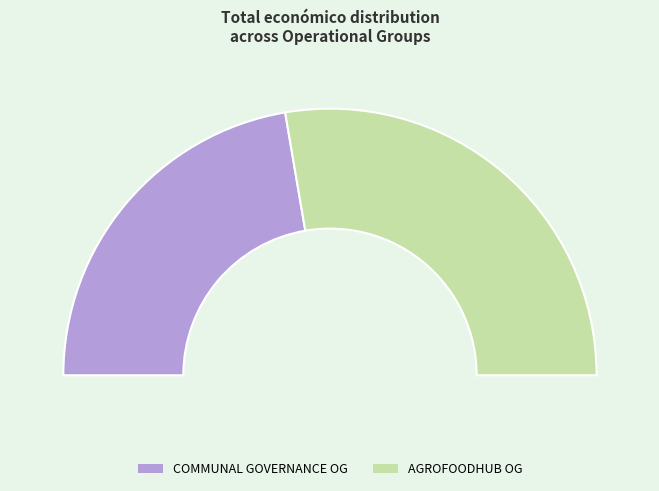

Combined, what portion of the pie is COMMUNAL GOVERNANCE Operational Group and AGROFOODHUB Operational Group?

100.0%